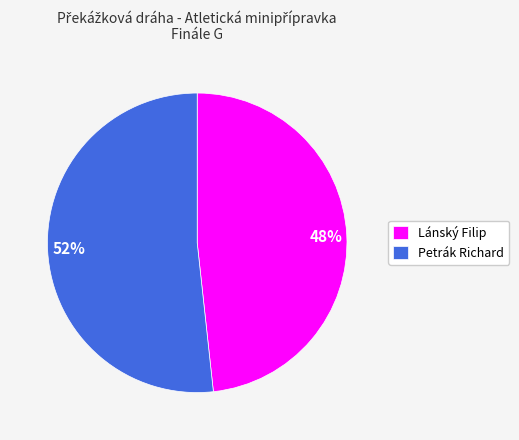

What percentage is the Lánský Filip slice, to the nearest percent?

48%